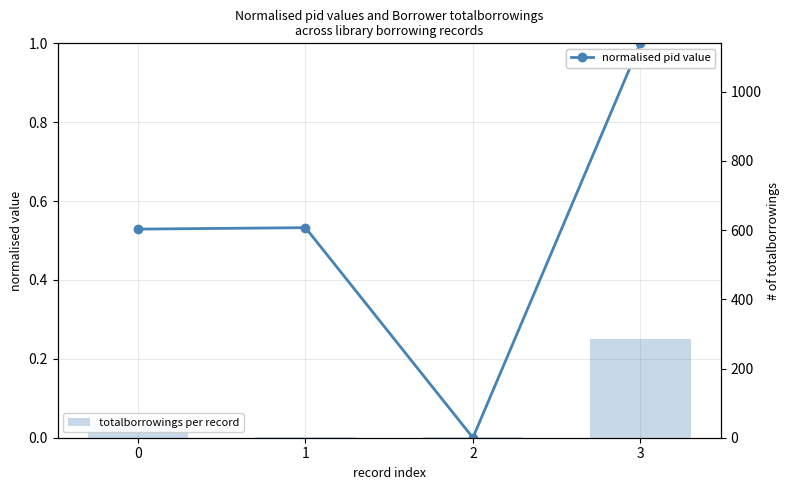

What is the sum of all totalborrowings per record values?

328.0